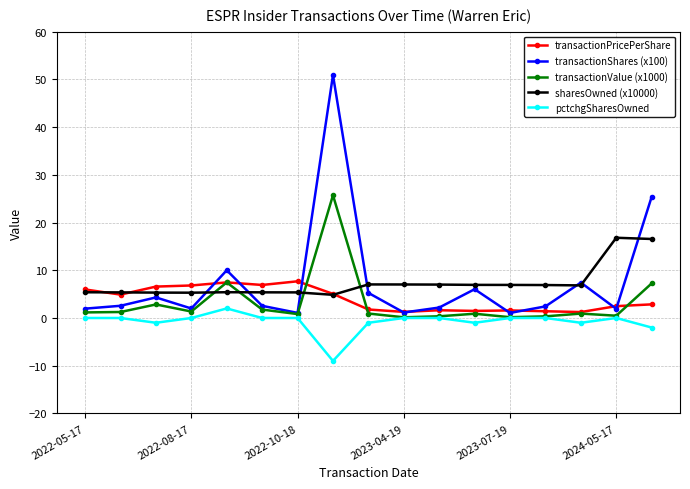

True or false: transactionPricePerShare and pctchgSharesOwned intersect in this chart.

False